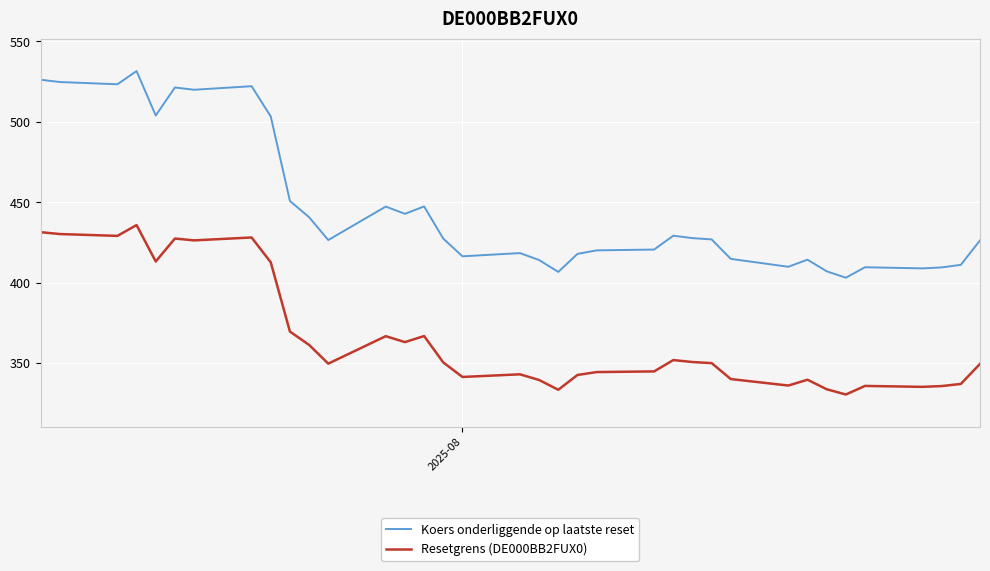

What is the maximum value for Koers onderliggende op laatste reset?

531.6